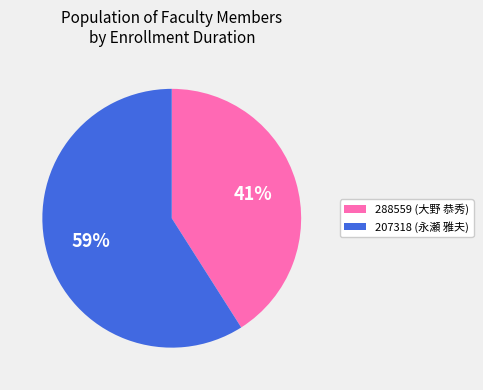

Which slice is the largest?

207318 (永瀬 雅夫)